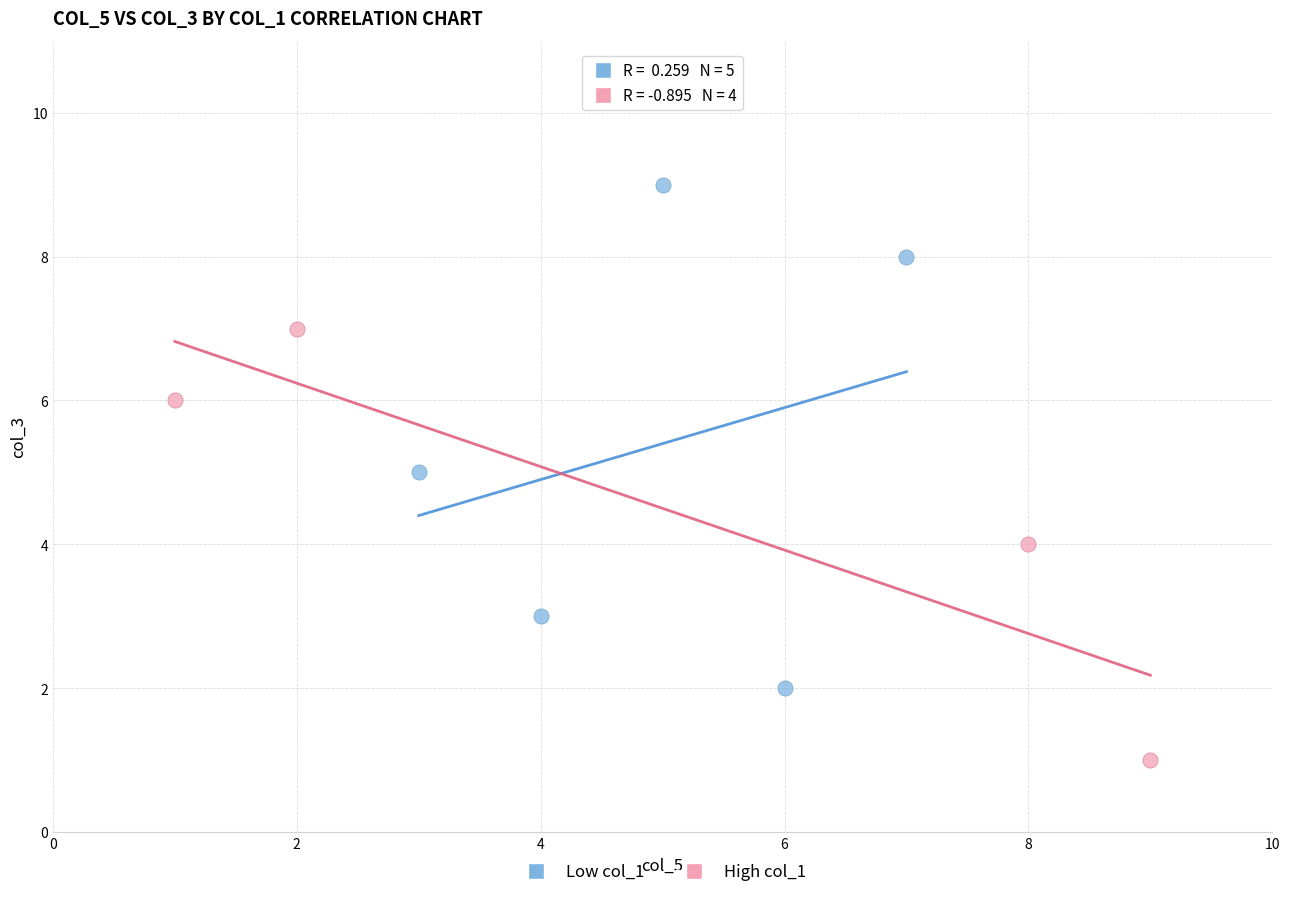

What are all the series names shown in the legend?

Low col_1, High col_1